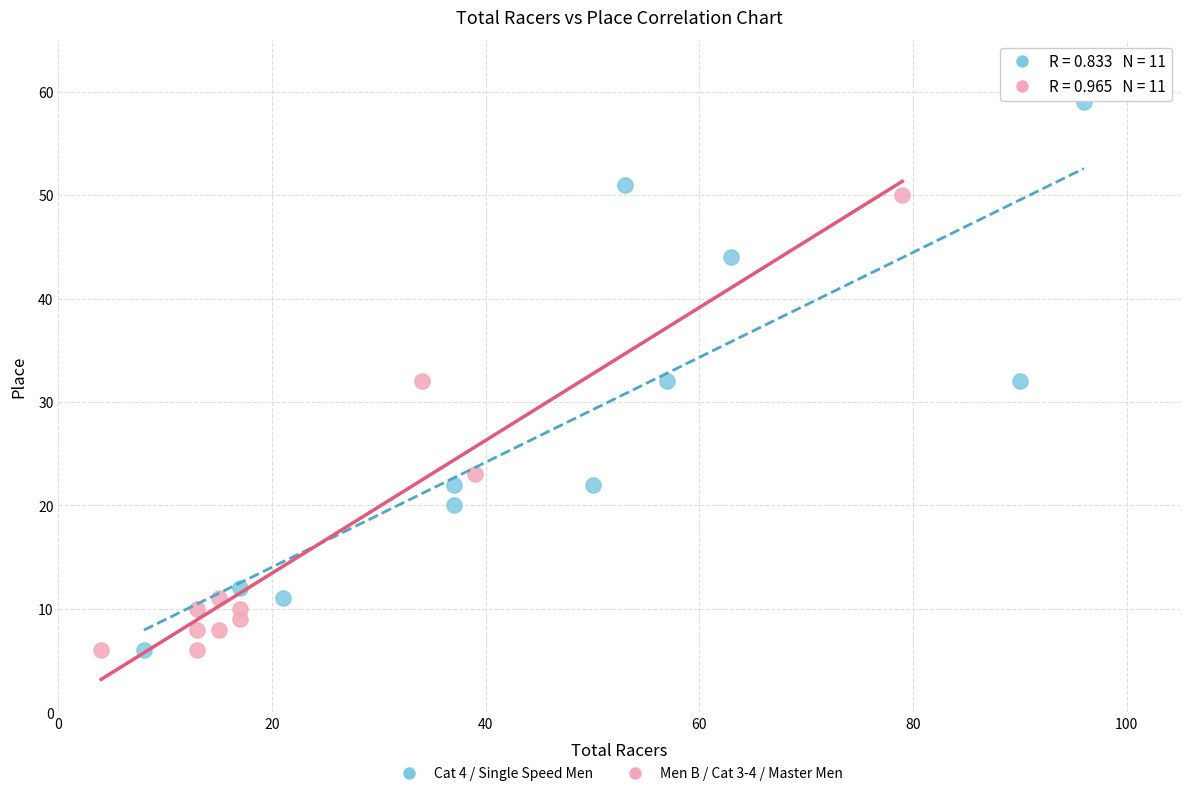

Which series contains the highest Y value?

Cat 4 / Single Speed Men